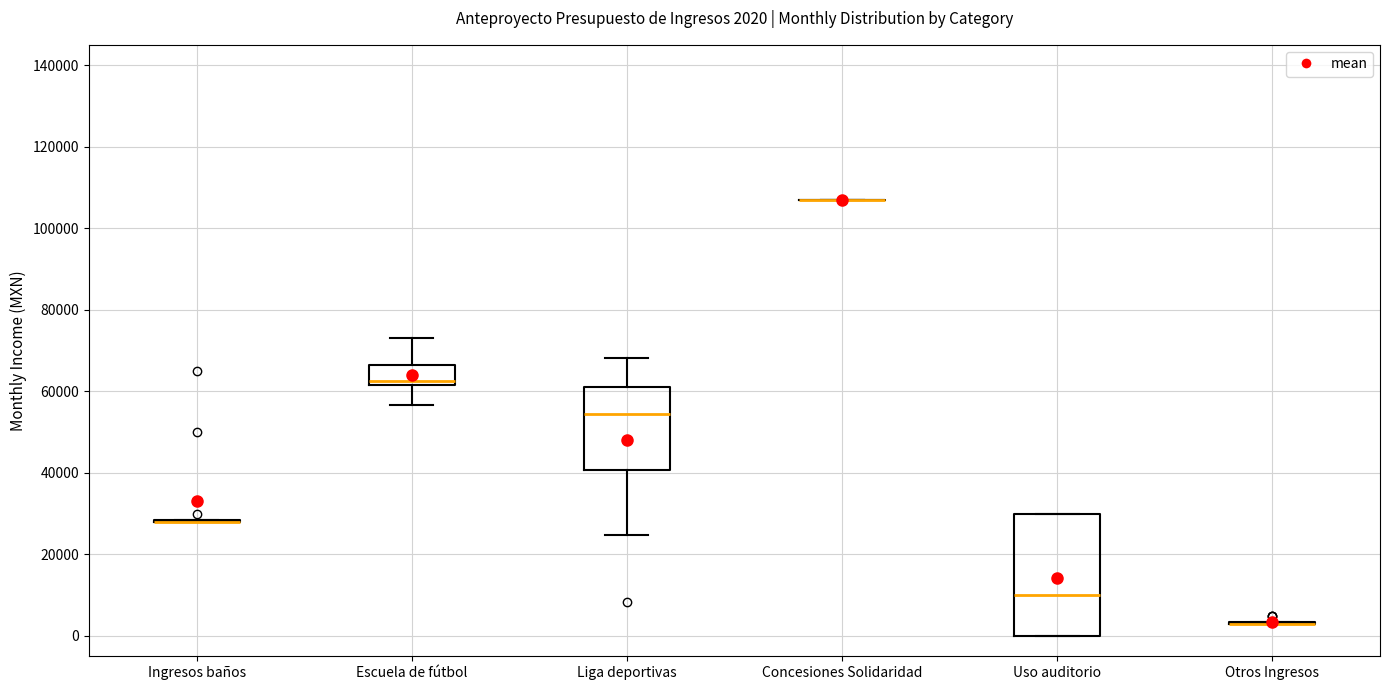

Comparing the boxes themselves (not the whiskers), which one is the tallest?

Uso auditorio